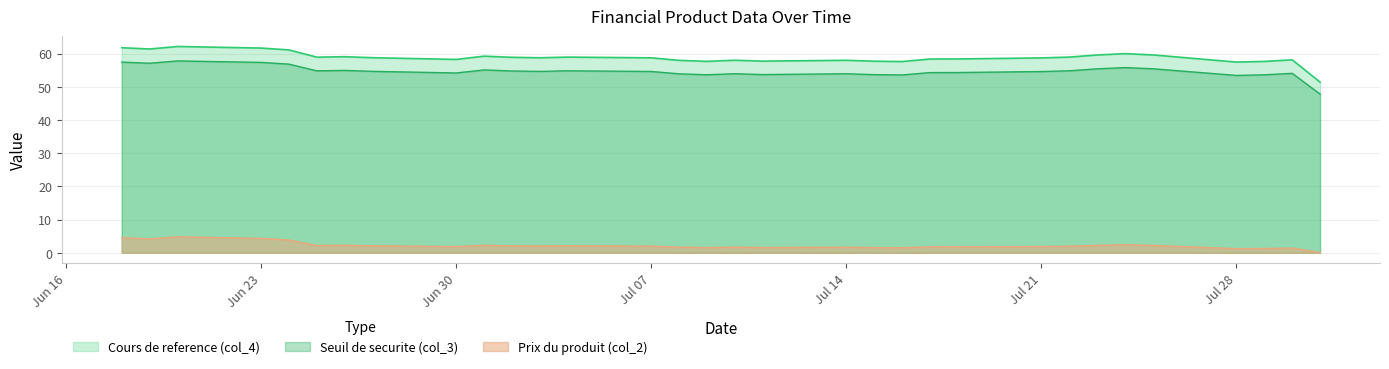

What is the average value of the Prix du produit (col_2) series?

2.2